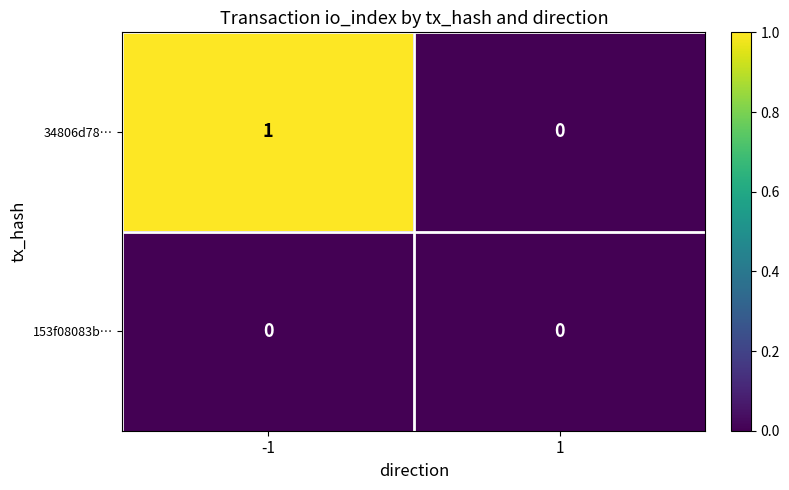

Count the number of data series in this chart.

2